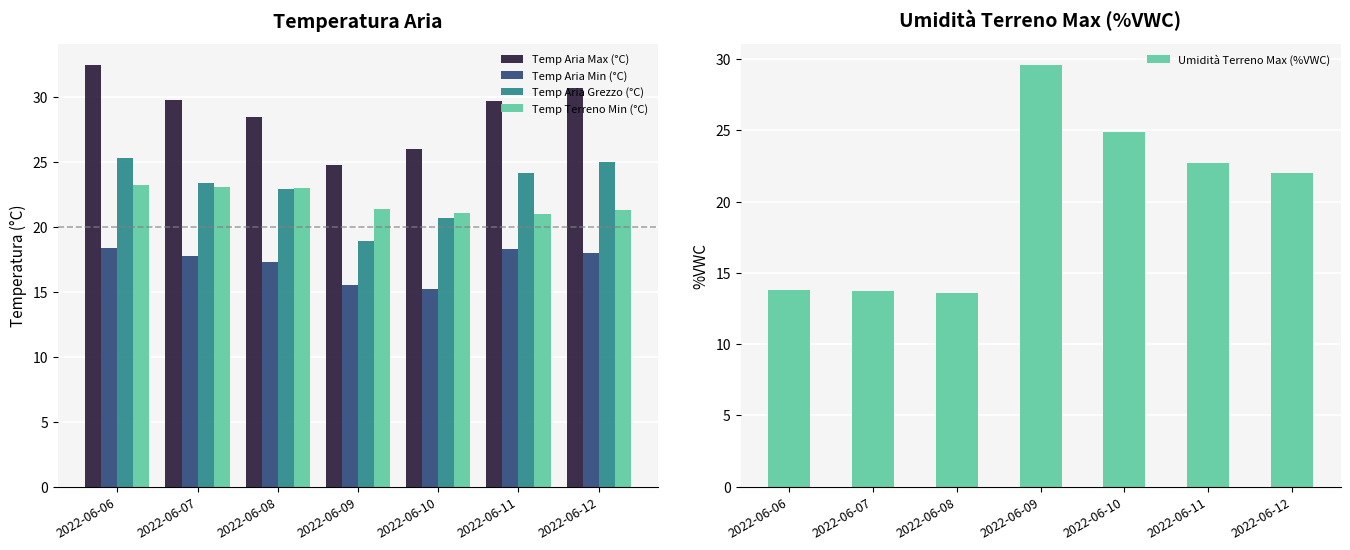

Reading left to right, extract all data points from this chart.

Temp Aria Max (°C): 2022-06-06=32.5	2022-06-07=29.8	2022-06-08=28.5	2022-06-09=24.8	2022-06-10=26.0	2022-06-11=29.7	2022-06-12=30.7
Temp Aria Min (°C): 2022-06-06=18.4	2022-06-07=17.8	2022-06-08=17.3	2022-06-09=15.5	2022-06-10=15.2	2022-06-11=18.3	2022-06-12=18.0
Temp Aria Grezzo (°C): 2022-06-06=25.3	2022-06-07=23.4	2022-06-08=22.9	2022-06-09=18.9	2022-06-10=20.7	2022-06-11=24.2	2022-06-12=25.0
Temp Terreno Min (°C): 2022-06-06=23.2	2022-06-07=23.1	2022-06-08=23.0	2022-06-09=21.4	2022-06-10=21.1	2022-06-11=21.0	2022-06-12=21.3
Umidità Terreno Max (%VWC): 2022-06-06=13.8	2022-06-07=13.7	2022-06-08=13.6	2022-06-09=29.6	2022-06-10=24.9	2022-06-11=22.7	2022-06-12=22.0